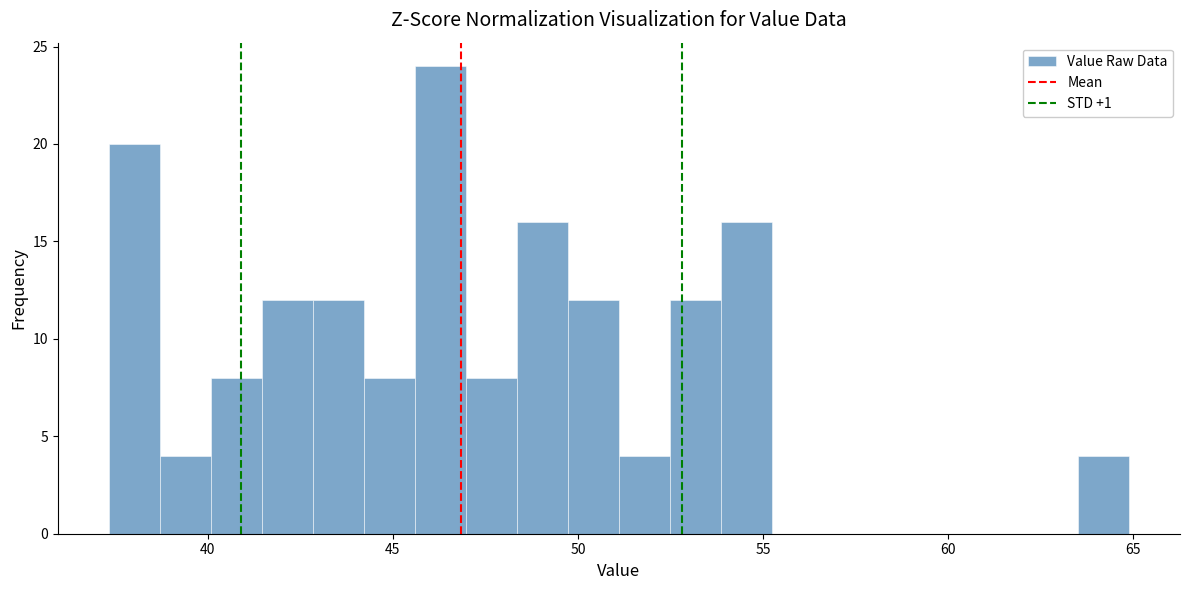

Read against the x-axis, roughly where is the centre of the tallest bar?

46.5